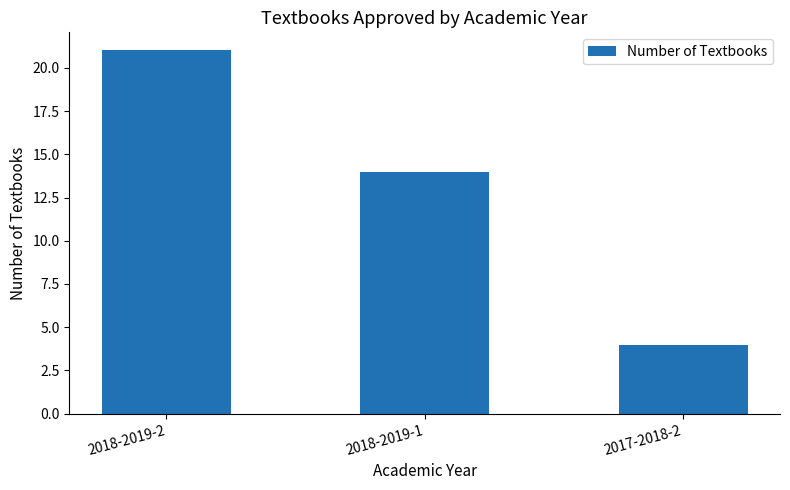

What position from the right is 2018-2019-2?

3